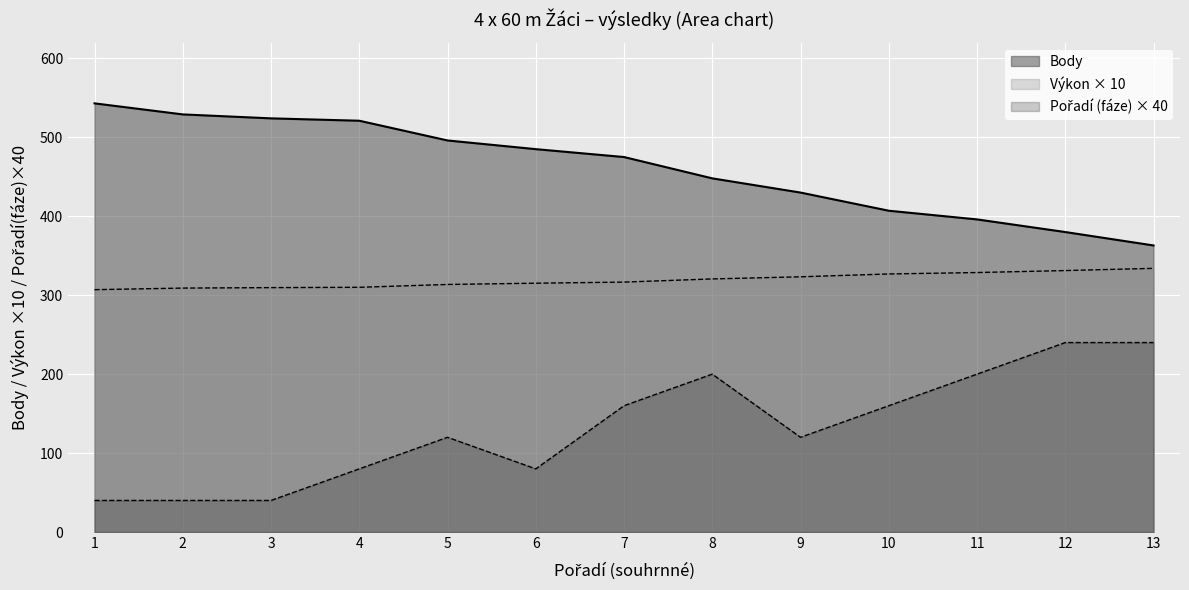

Which has a higher value, 1 or 4?

1